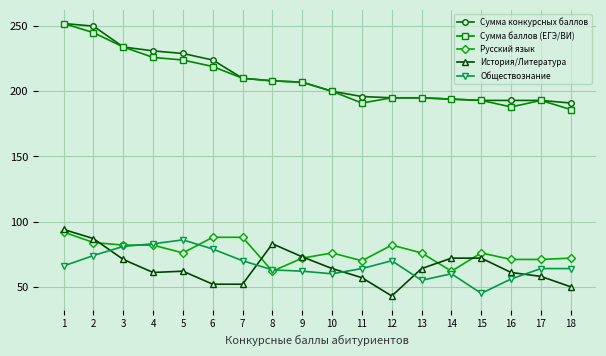

True or false: Русский язык and Сумма баллов (ЕГЭ/ВИ) intersect in this chart.

False